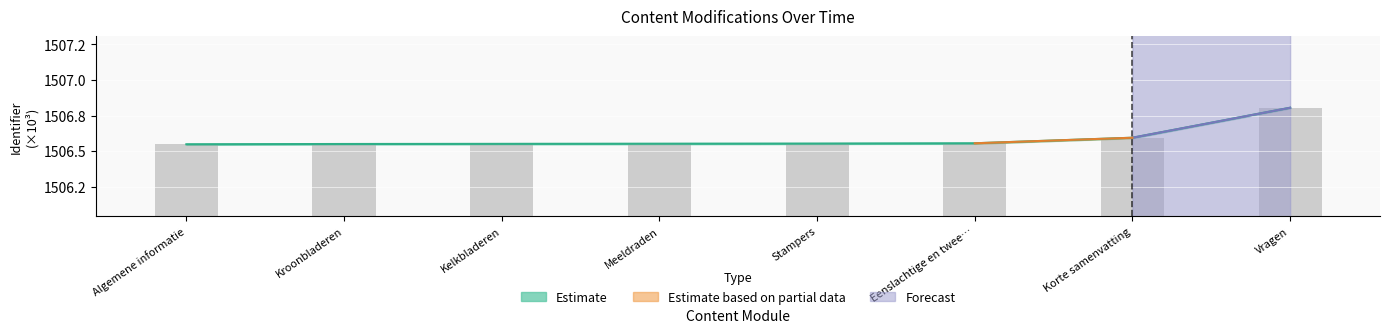

Reading left to right, list all the values displayed in this chart.

Estimate (central): Algemene informatie=1506.5	Kroonbladeren=1506.5	Kelkbladeren=1506.6	Meeldraden=1506.6	Stampers=1506.6	Eenslachtige en twee…=1506.6	Korte samenvatting=1506.6	Vragen=1506.8
Observed: Algemene informatie=1506.5	Kroonbladeren=1506.5	Kelkbladeren=1506.6	Meeldraden=1506.6	Stampers=1506.6	Eenslachtige en twee…=1506.6	Korte samenvatting=1506.6	Vragen=1506.8